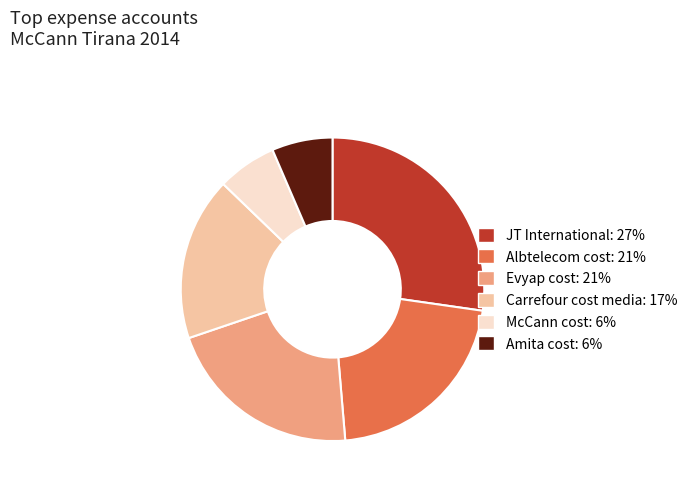

Which has a higher value, Carrefour cost media: 17% or Amita cost: 6%?

Carrefour cost media: 17%